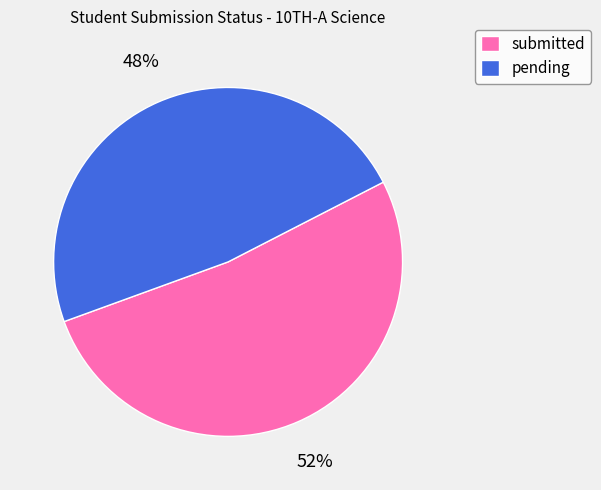

What percentage is the pending slice, to the nearest percent?

48%